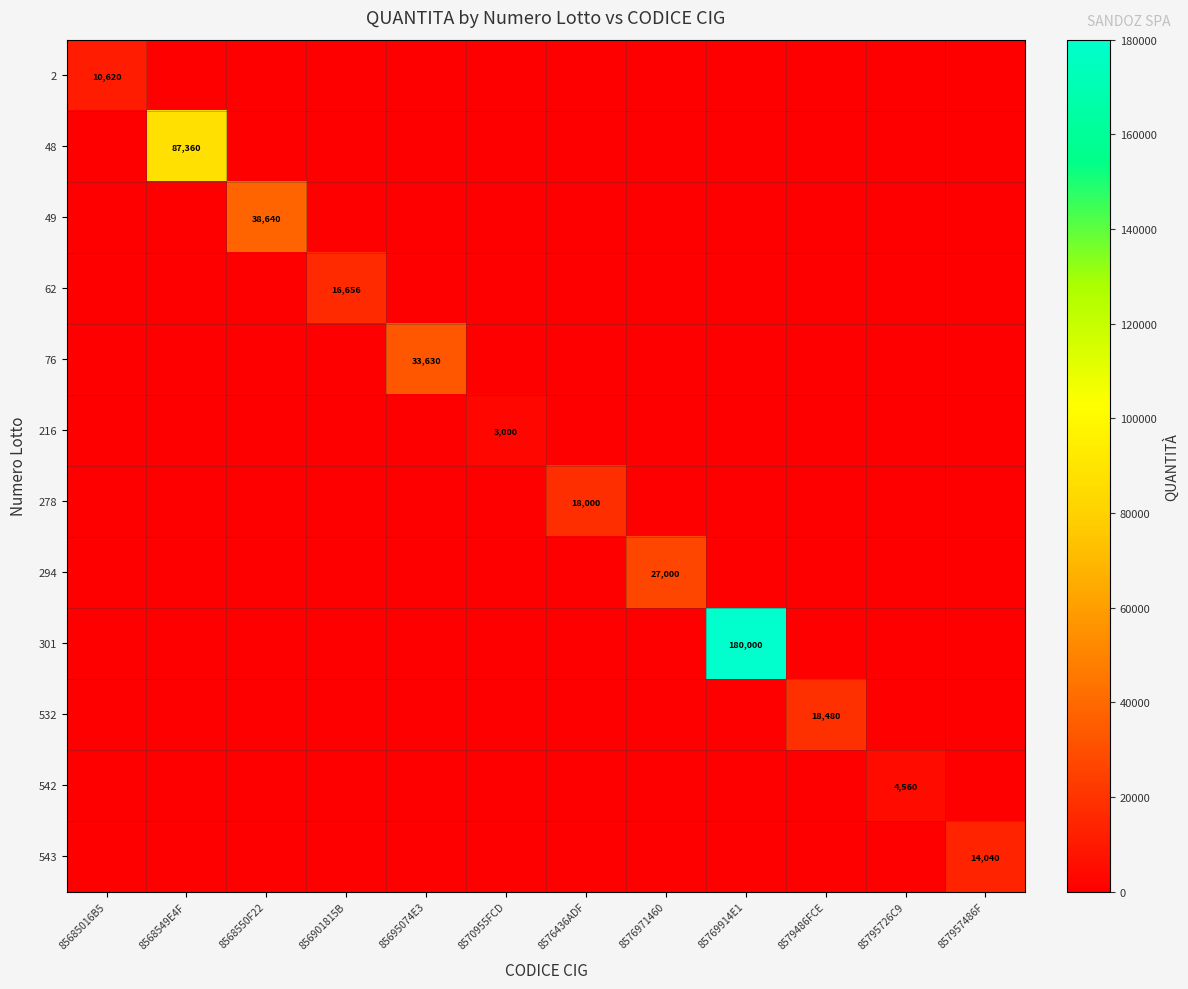

What is the sum of all 76 values?

33630